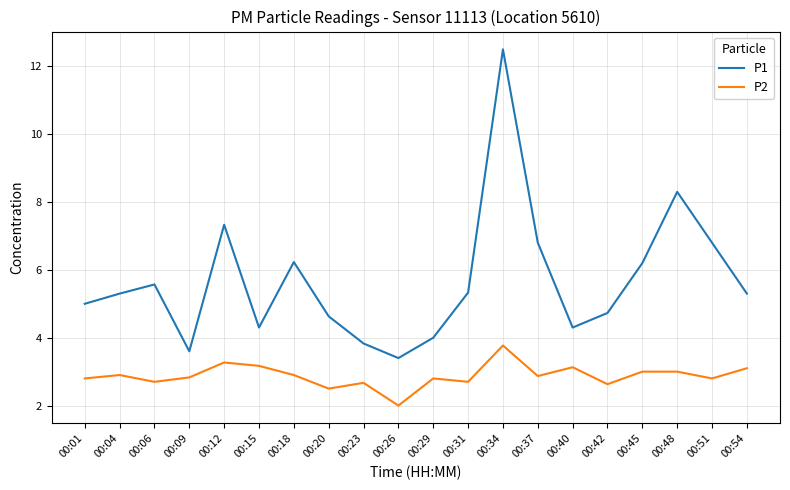

At which category is the sum across all series the highest?

00:34